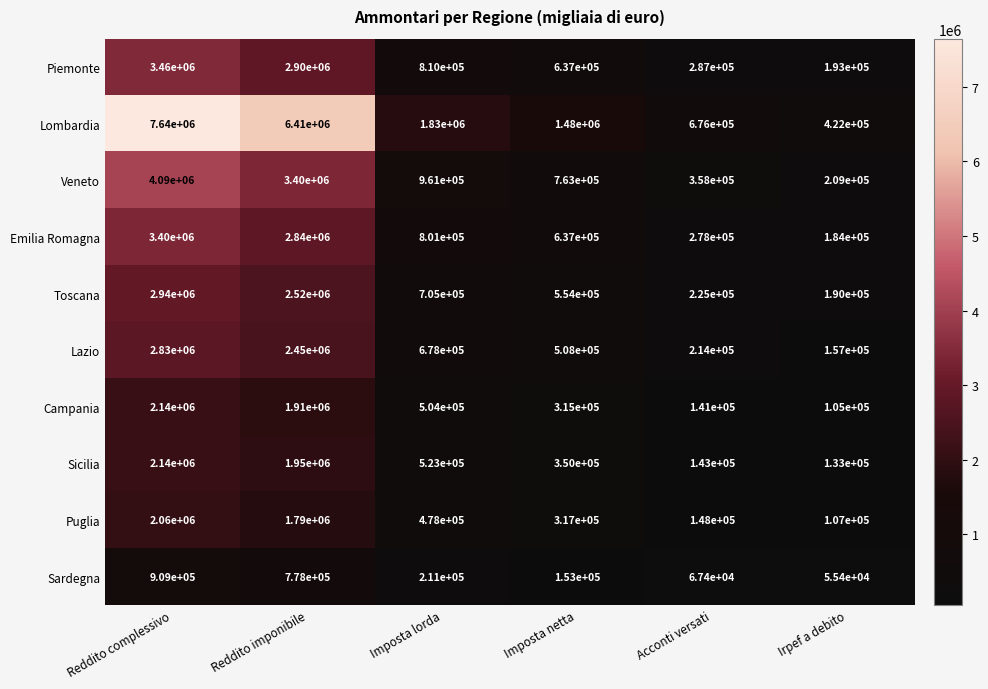

The Piemonte series shows 3460000 at Reddito complessivo. True or false?

True